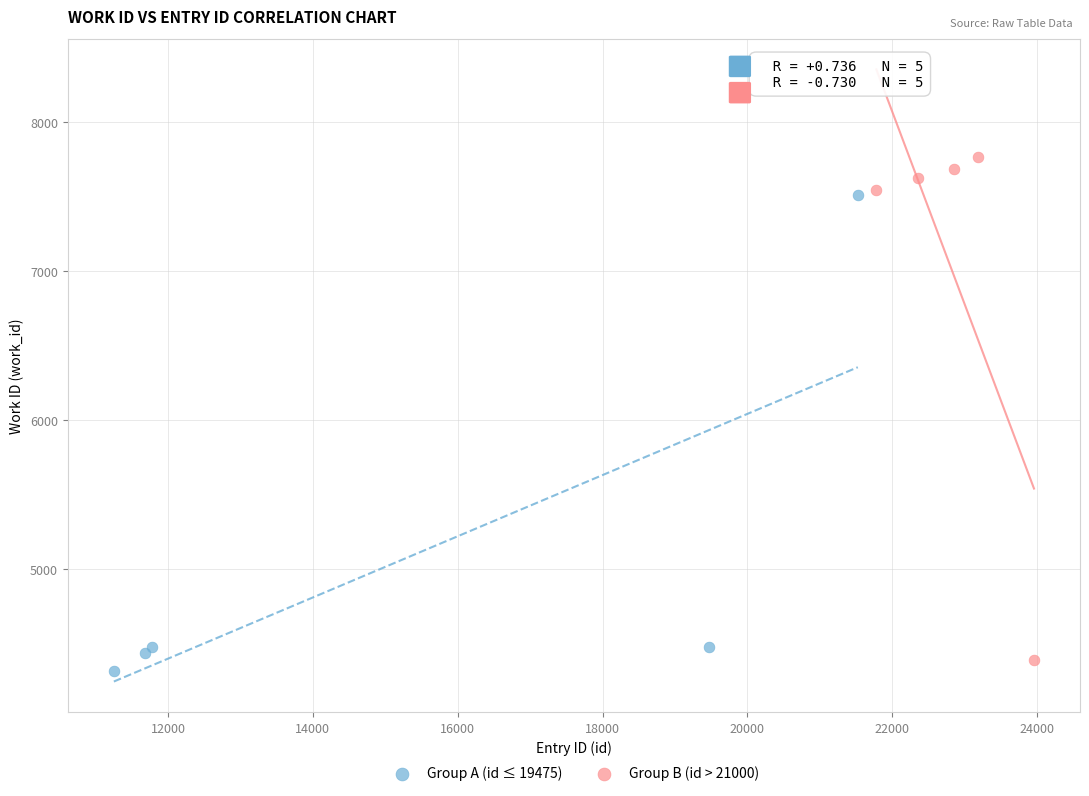

Which series contains the highest Y value?

Group B (id > 21000)